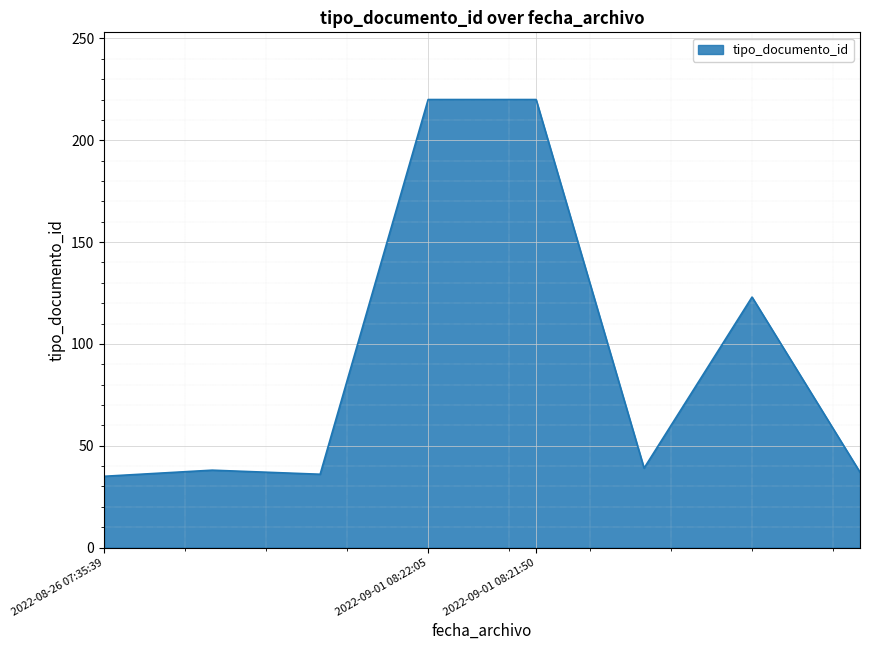

What is the smallest value displayed?

35